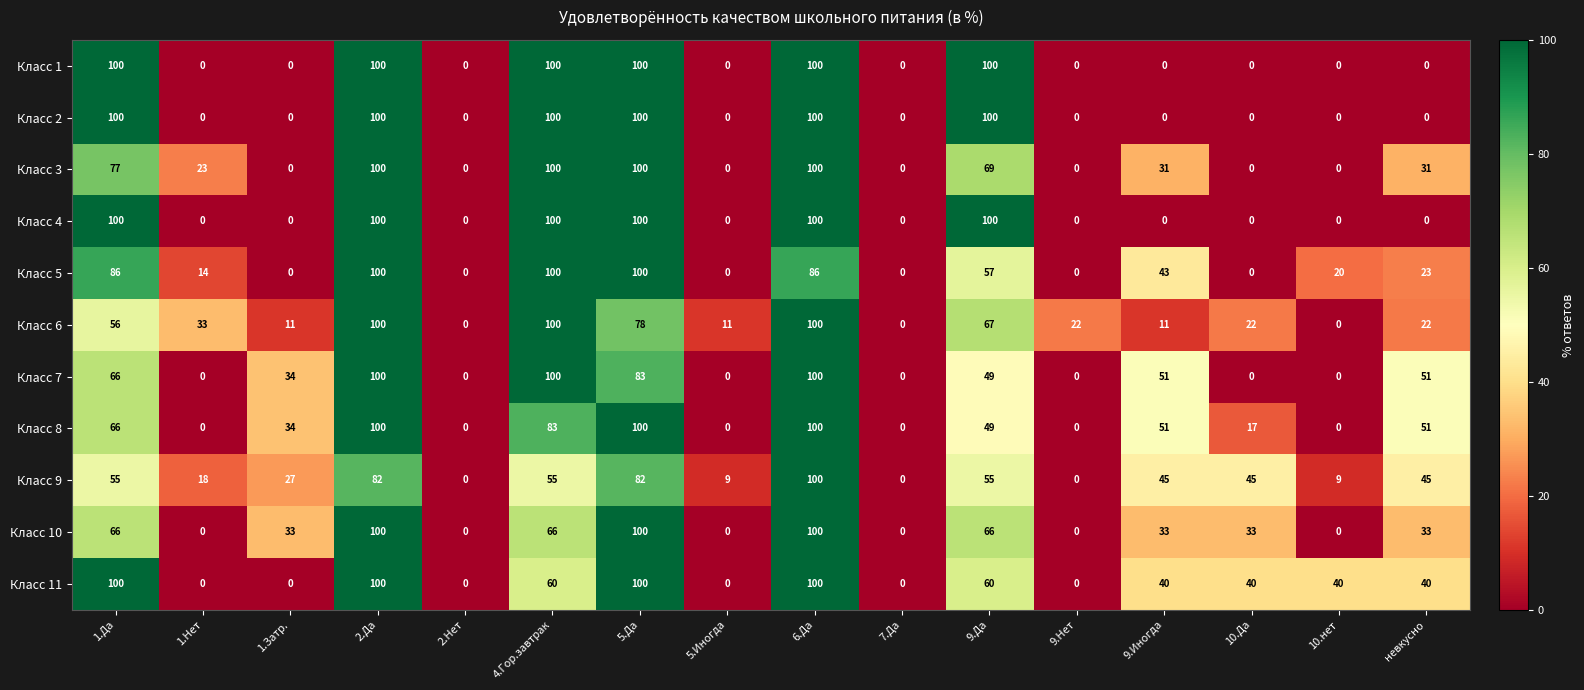

What is the average value of the Класс 8 series?

41